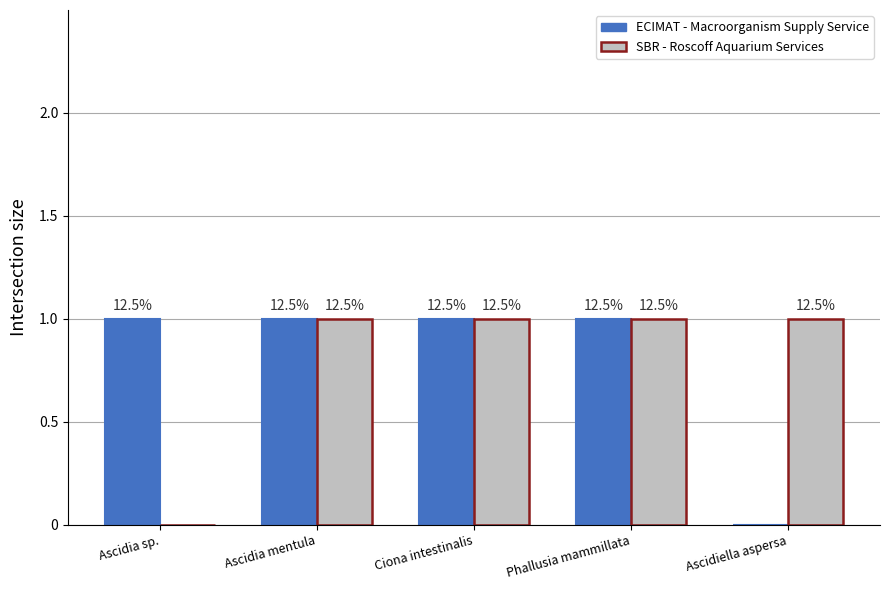

Read the SBR - Roscoff Aquarium Services value at Ascidiella aspersa.

1